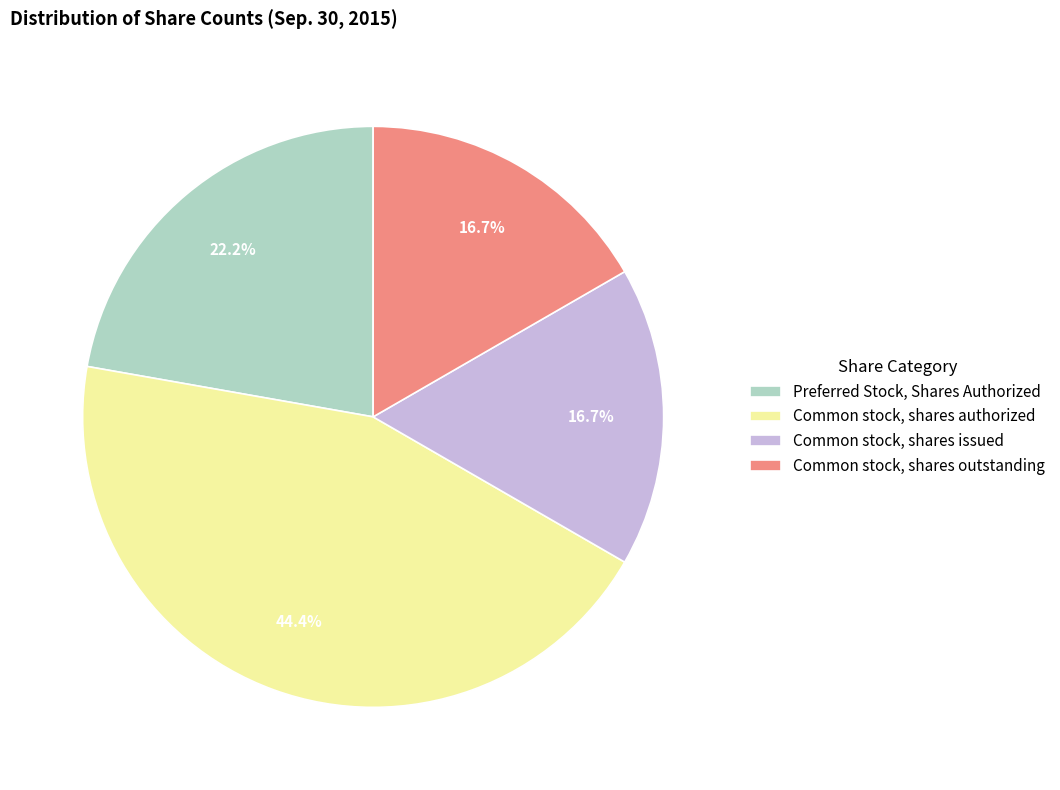

Which has a higher value, Common stock, shares authorized or Common stock, shares issued?

Common stock, shares authorized